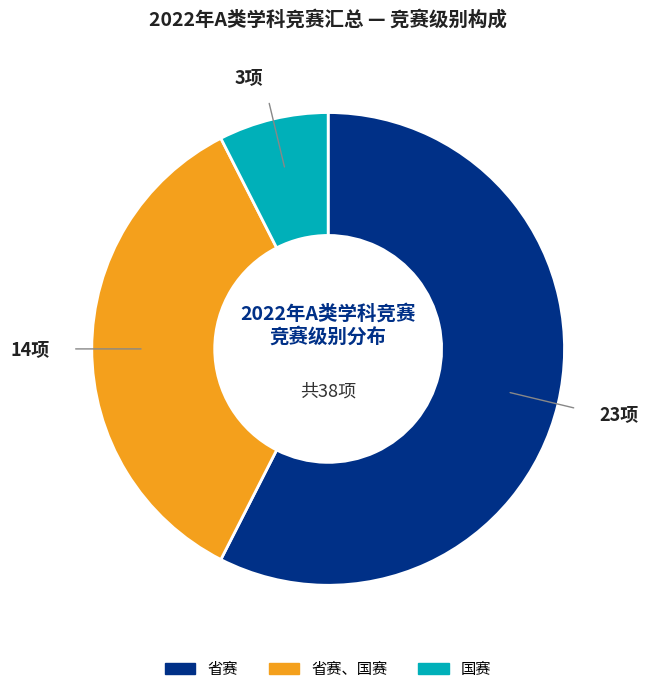

Is there any slice that represents more than half of the pie?

Yes